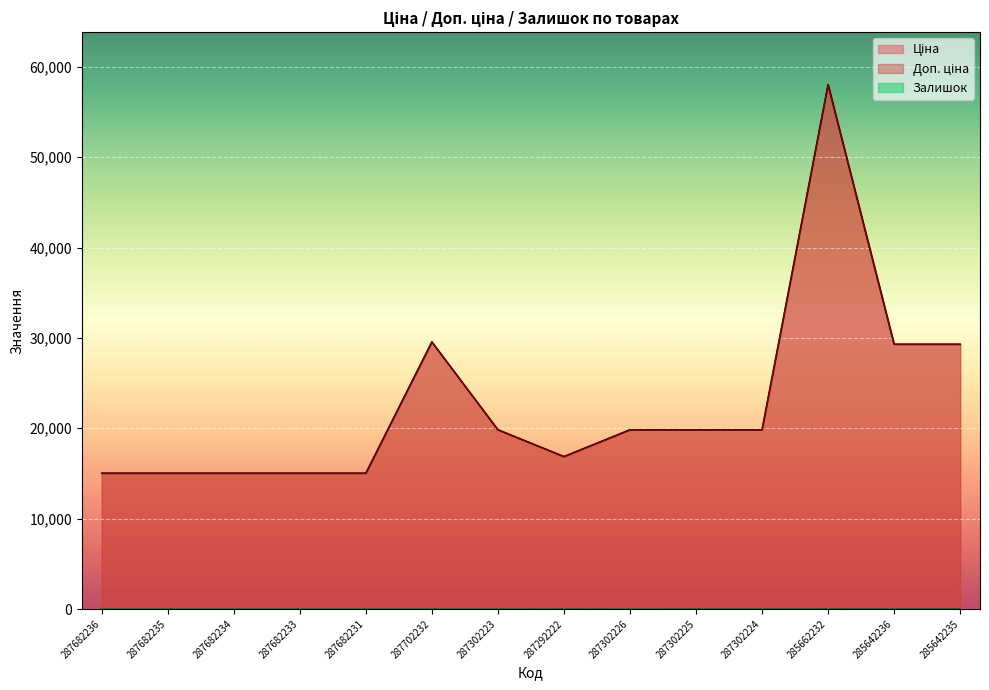

What is the difference between the highest and lowest values at 287682231?

15019.2